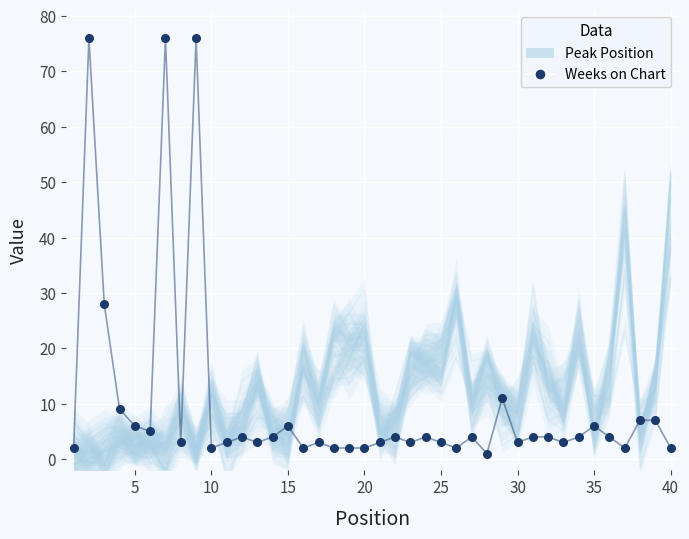

Which series has the largest total across all categories?

Peak Position (simulation)